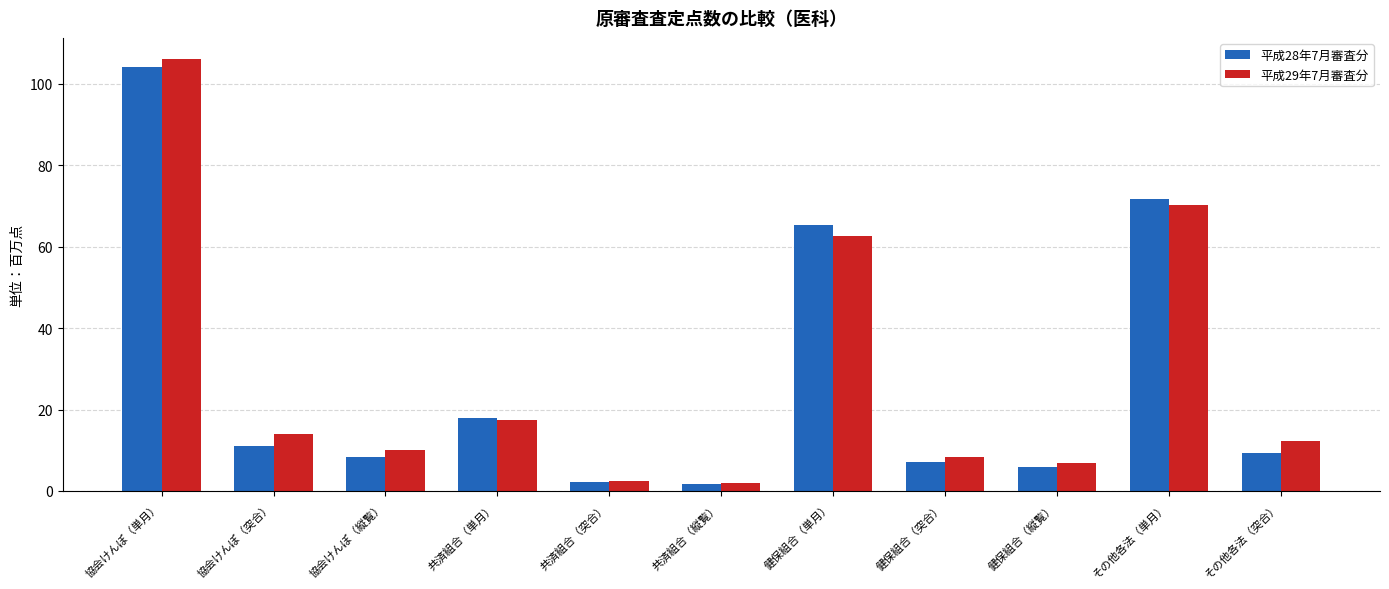

Where does the 平成29年7月審査分 series first go above 12?

協会けんぽ（単月）